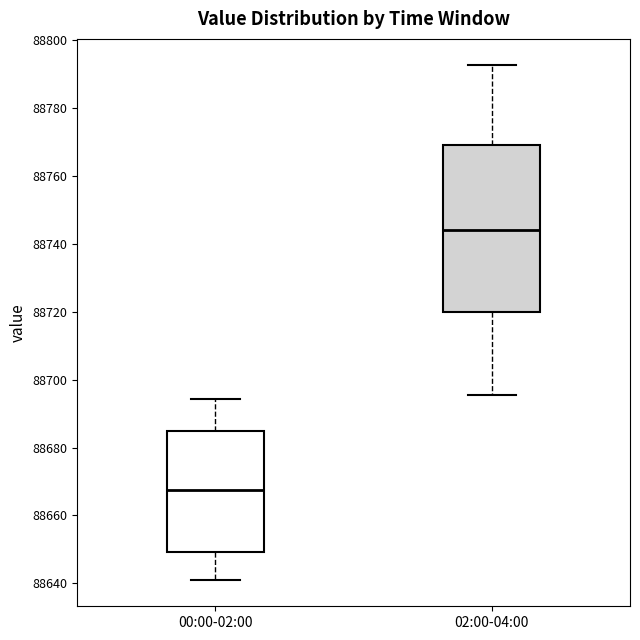

Comparing the boxes themselves (not the whiskers), which one is the tallest?

02:00-04:00